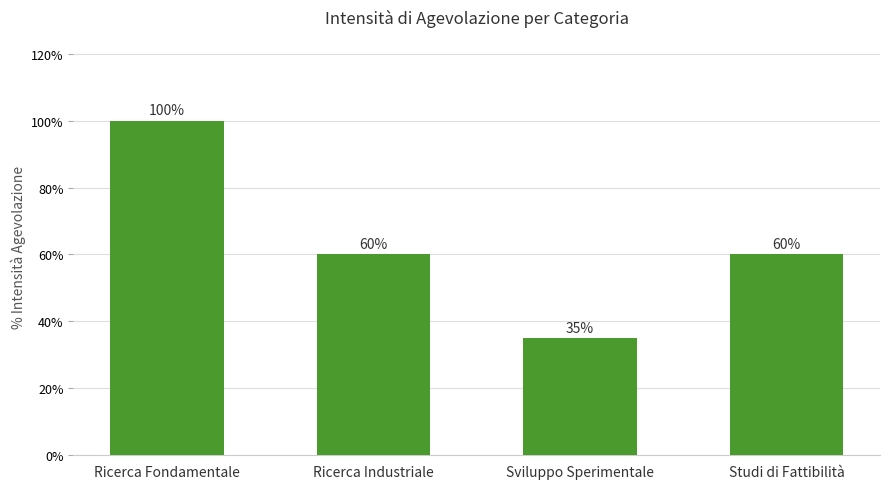

At which label is the value closest to 0?

Sviluppo Sperimentale